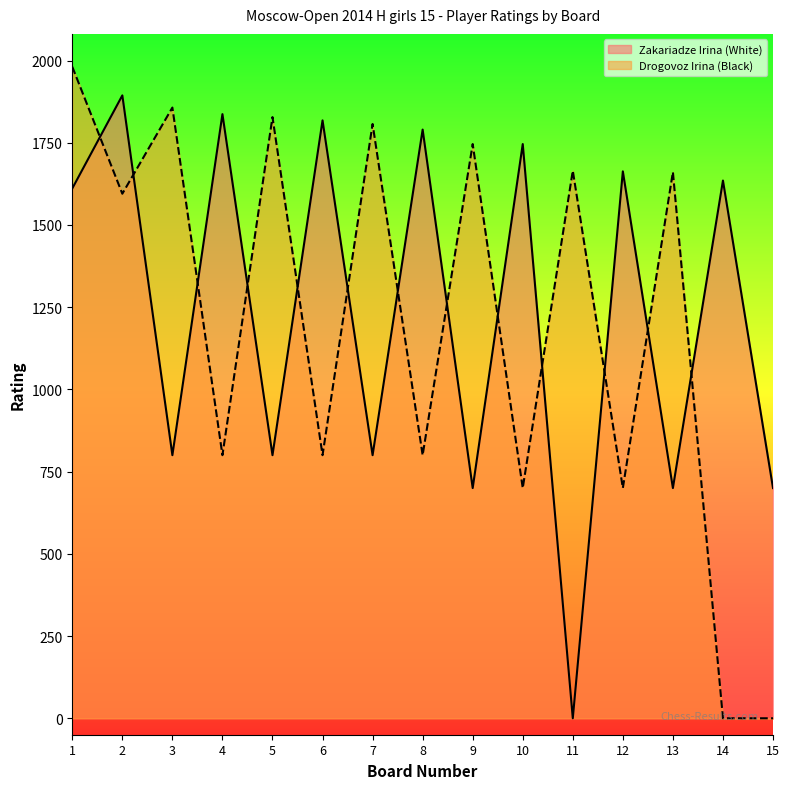

True or false: Zakariadze Irina and Drogovoz Irina intersect in this chart.

True